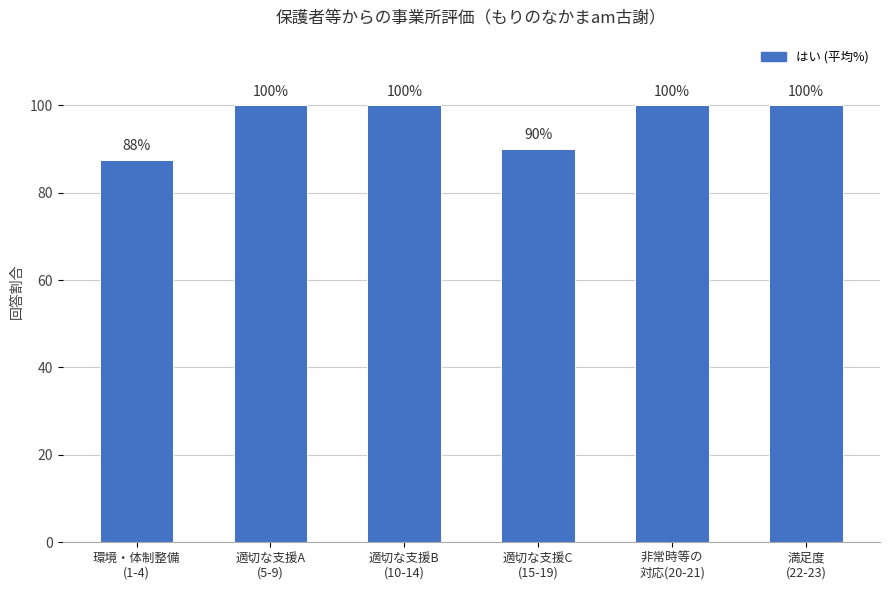

What is the difference between the second highest and second lowest values?

10.0